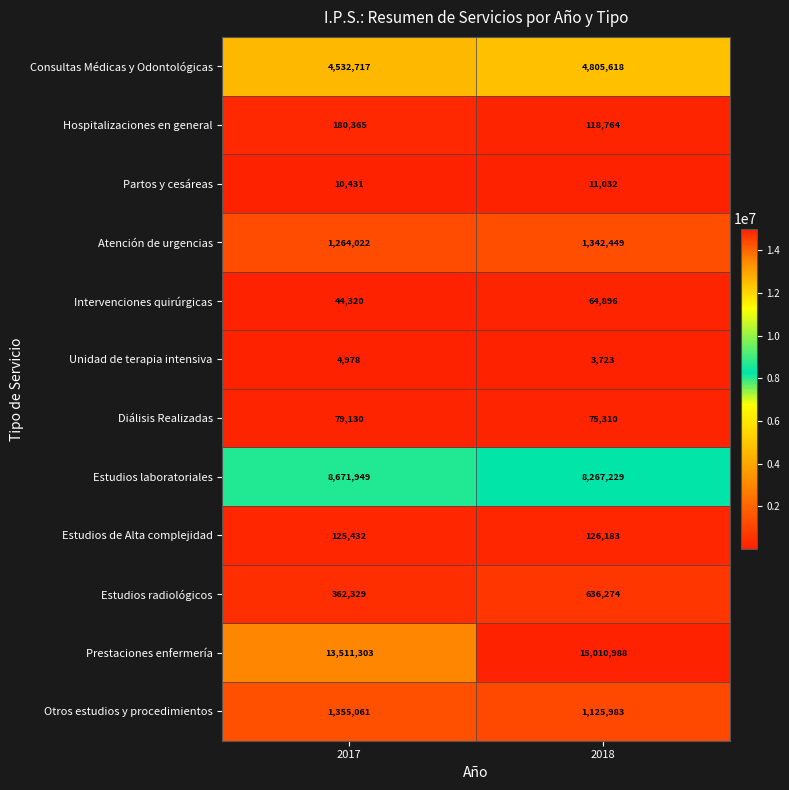

What is the minimum value shown in the chart?

3723